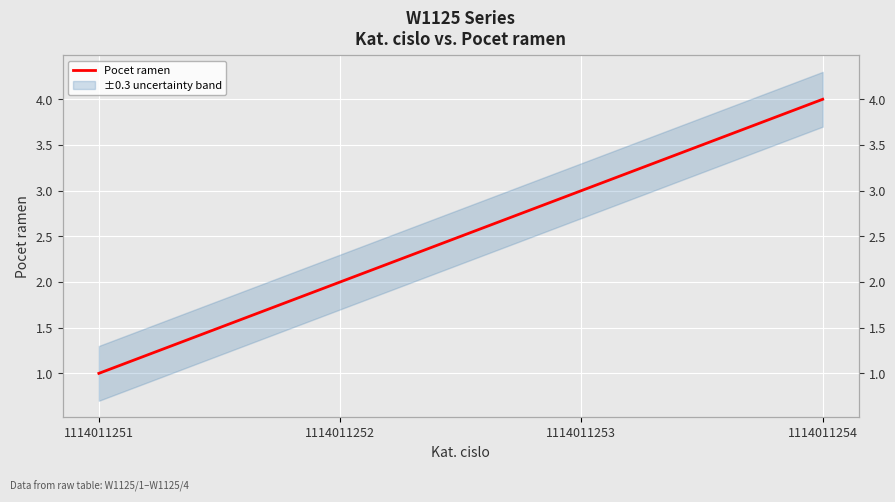

What is the change in value from 1114011253 to 1114011254?

+1